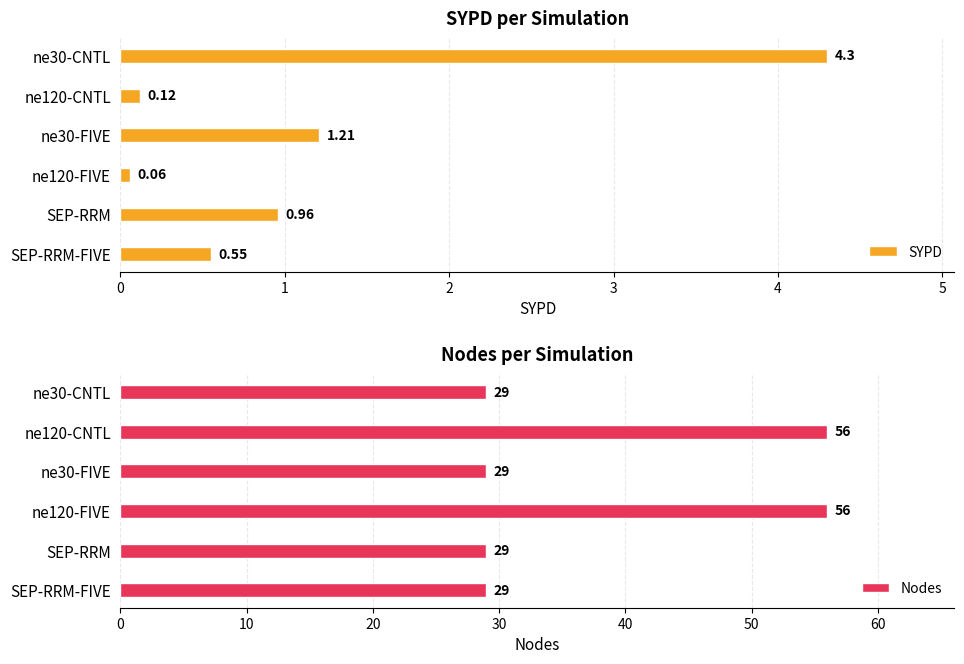

Count the Nodes values in the range 29 to 56.

6